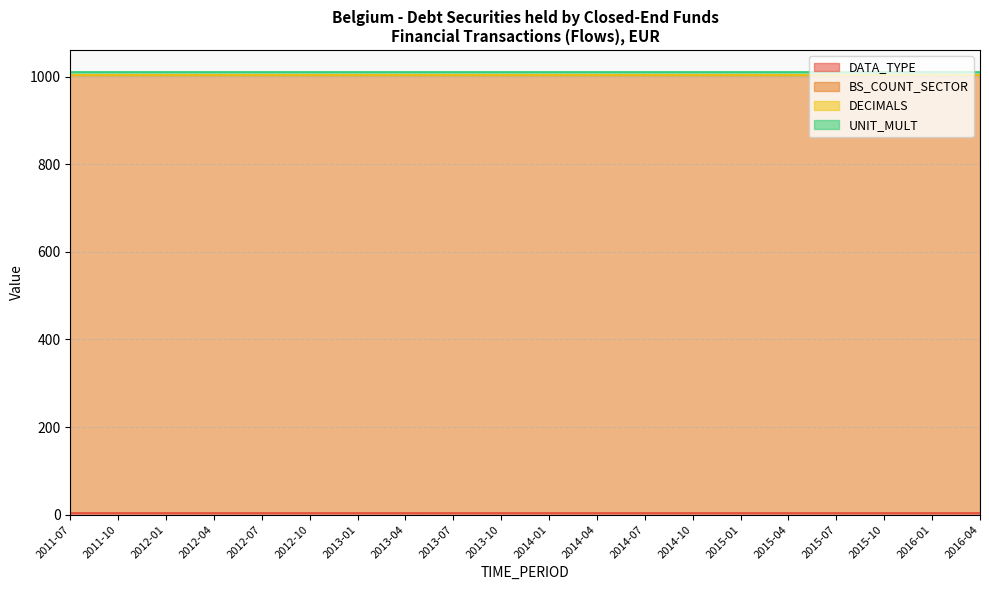

Which has a higher value, 2015-01 or 2013-01?

2015-01